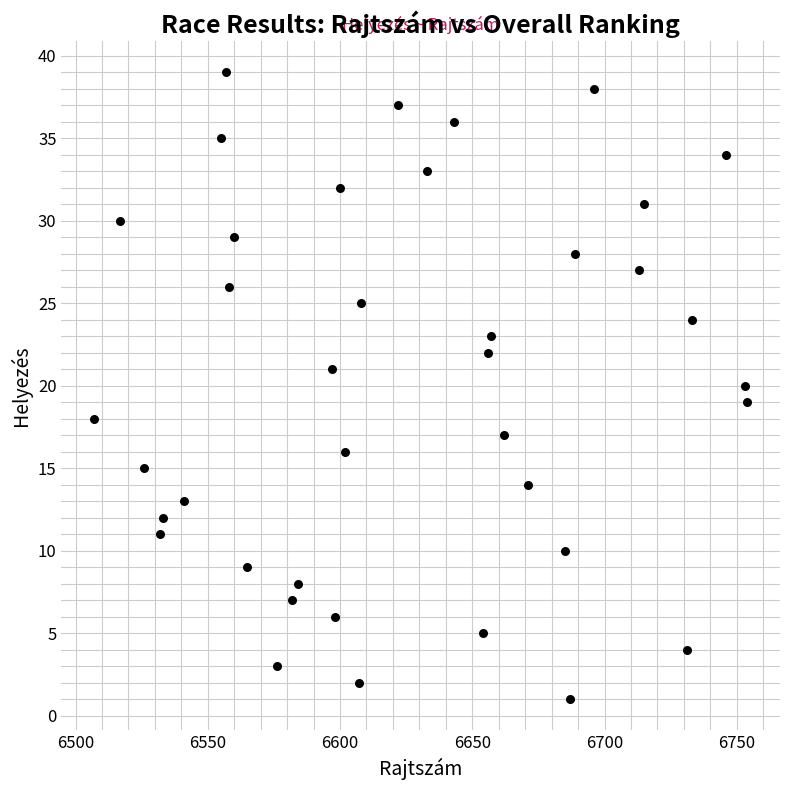

What is the range of X values (max minus min)?

247